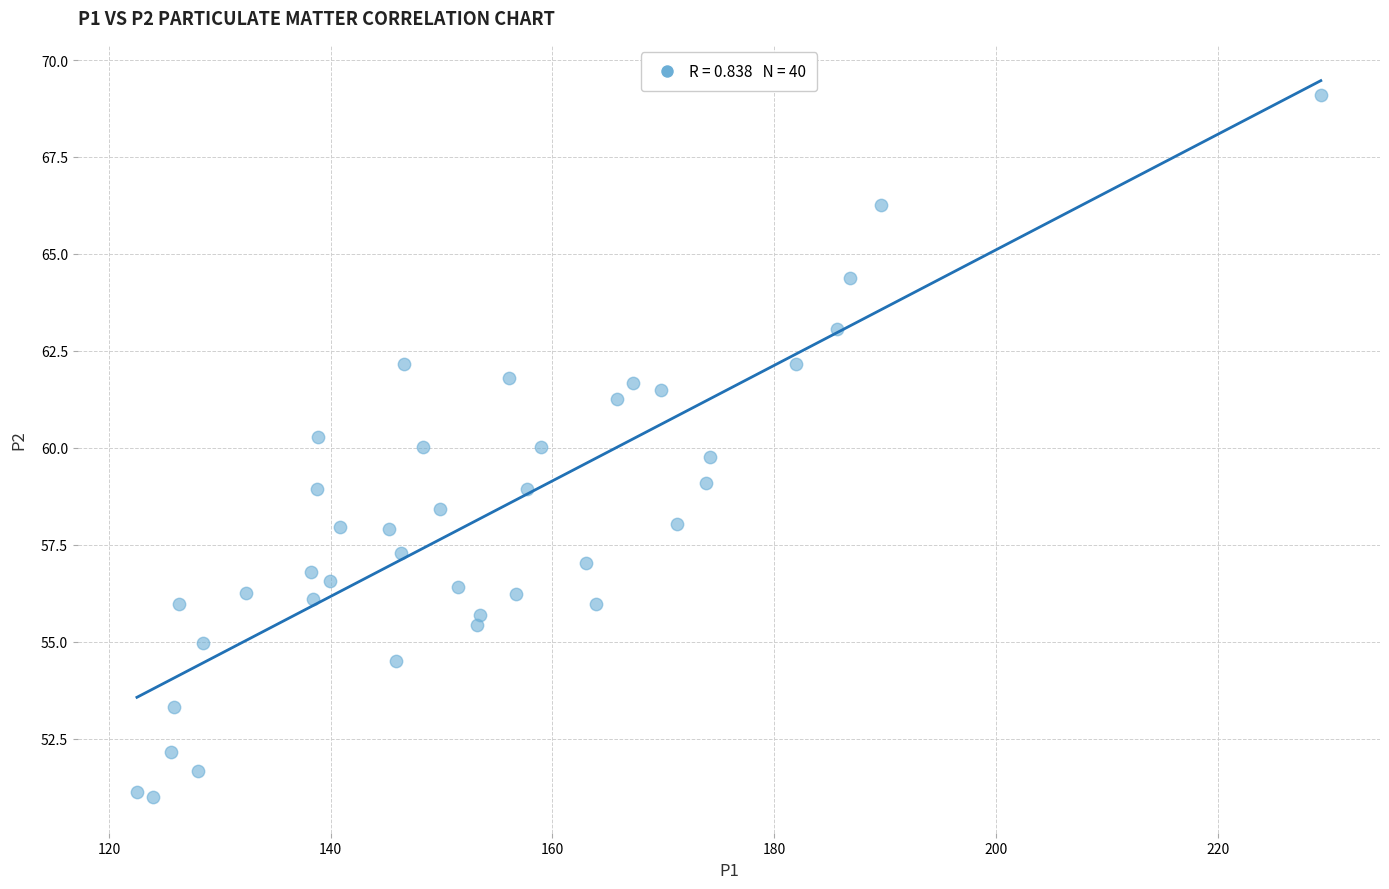

What is the range of Y values (max minus min)?

18.1